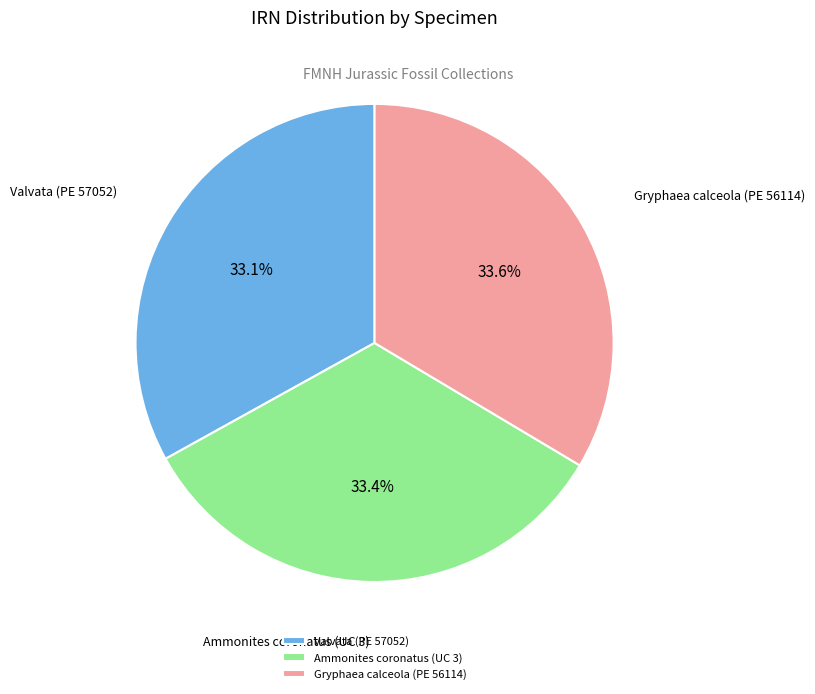

Which has a higher value, Gryphaea calceola (PE 56114) or Valvata (PE 57052)?

Gryphaea calceola (PE 56114)